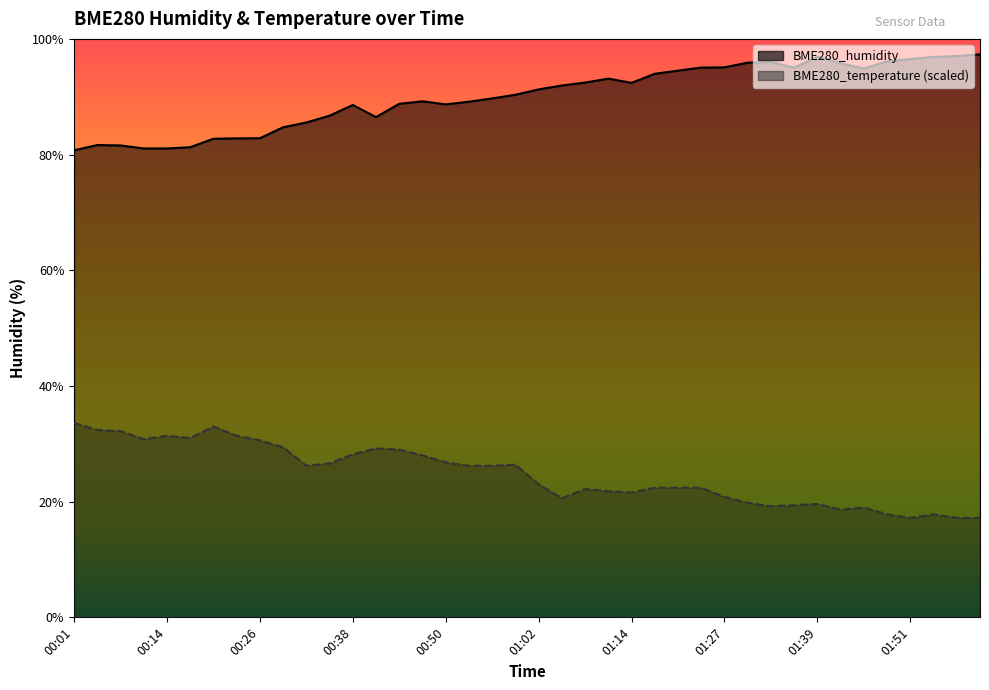

What is the greatest value displayed?

97.3